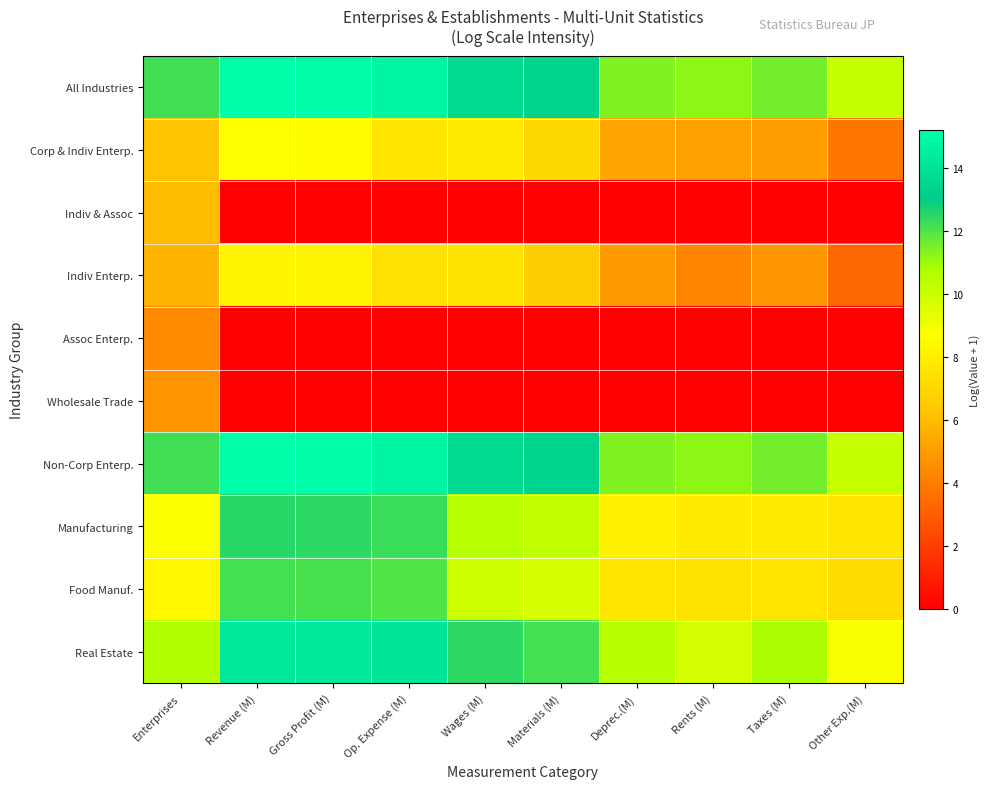

Count the number of data series in this chart.

10